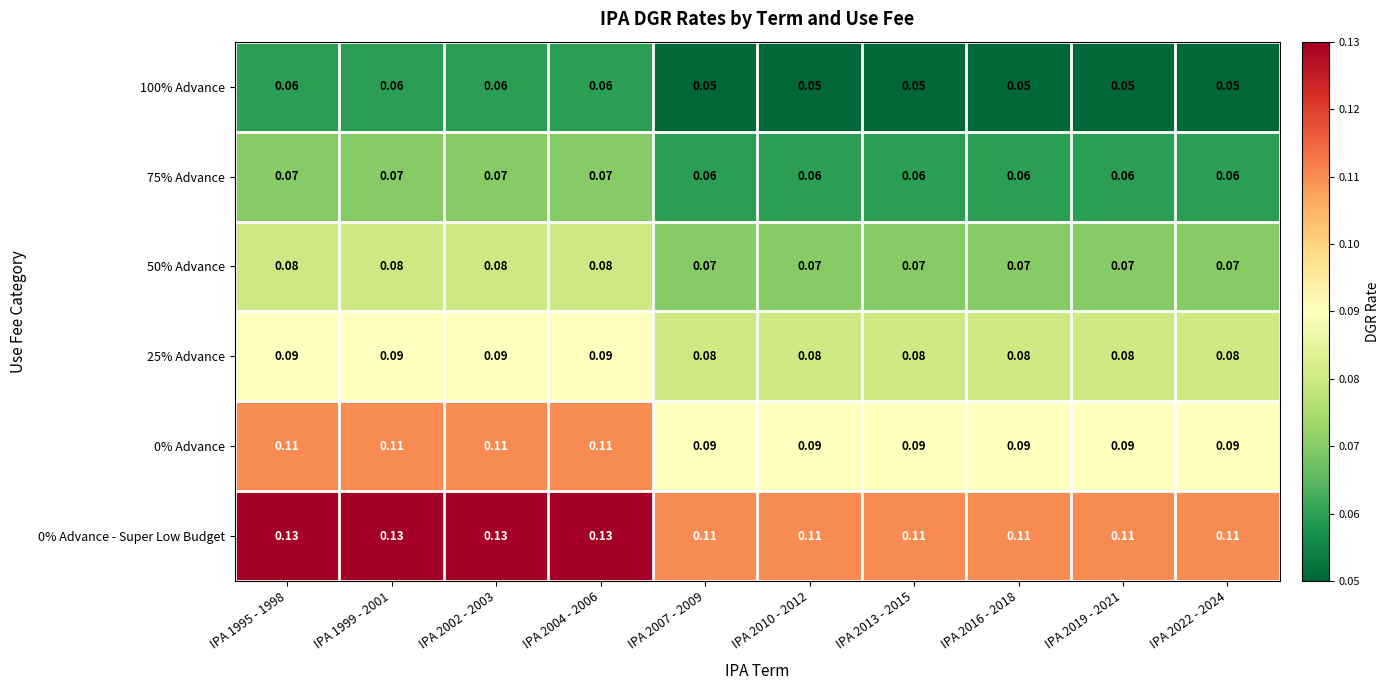

Is the value of 100% Advance at IPA 2004 - 2006 greater than the value of 25% Advance at IPA 2016 - 2018?

No